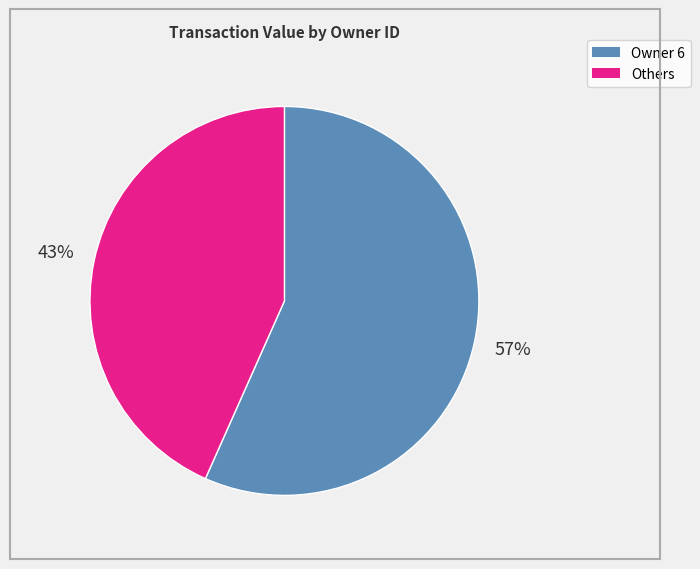

To the nearest percent, what is the average slice percentage?

50%